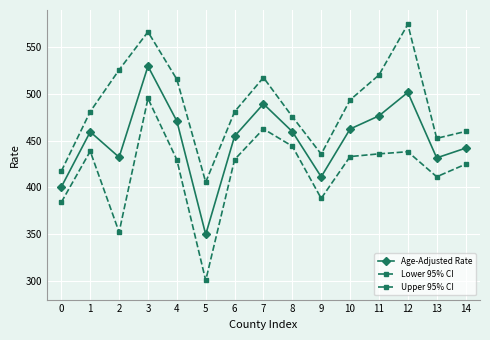

Which category has the lowest value in the Lower 95% CI series?

5